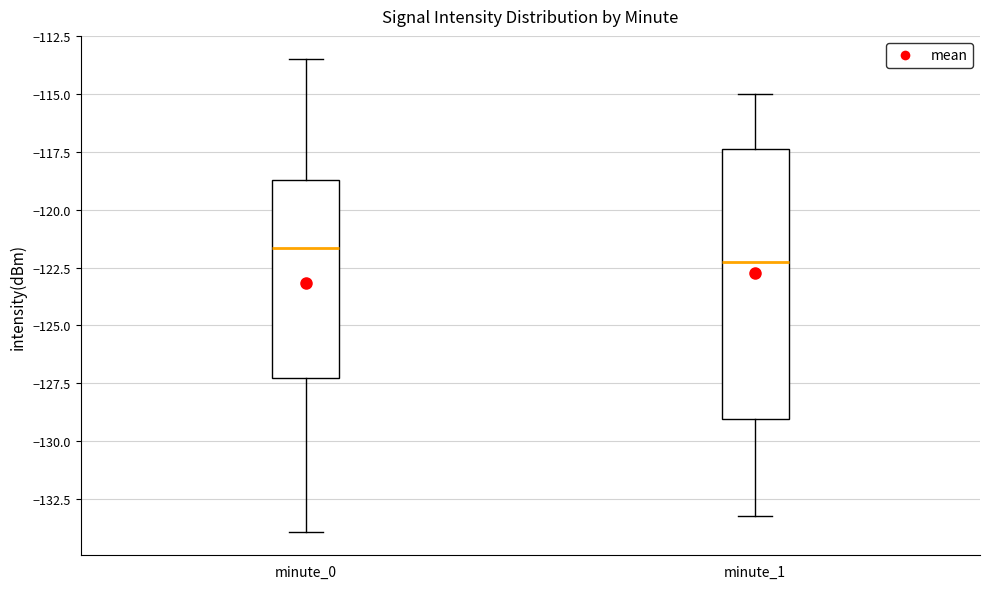

Where does the lower whisker of the box for minute_1 end on the y-axis? The values are not printed on the chart, so give them approximately, as read against the axis.

-133.0